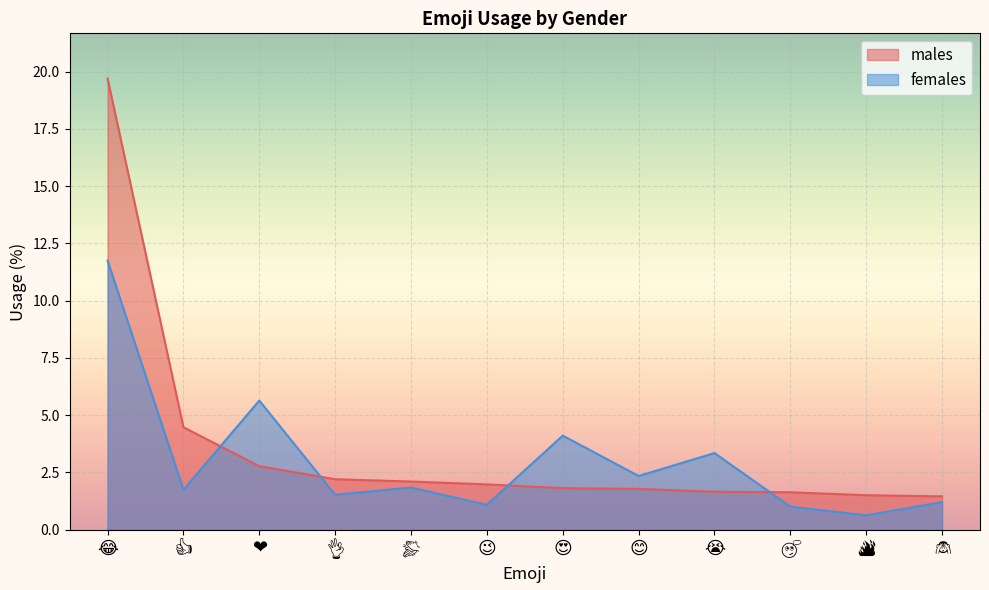

Reading left to right, what are all the values shown in this chart?

males: 😂=19.7	👍=4.5	❤=2.8	👌=2.2	👏=2.1	😉=2.0	😍=1.8	😊=1.8	😭=1.7	🤔=1.6	🔥=1.5	🙈=1.5
females: 😂=11.7	👍=1.7	❤=5.6	👌=1.5	👏=1.8	😉=1.1	😍=4.1	😊=2.3	😭=3.3	🤔=1.0	🔥=0.6	🙈=1.2